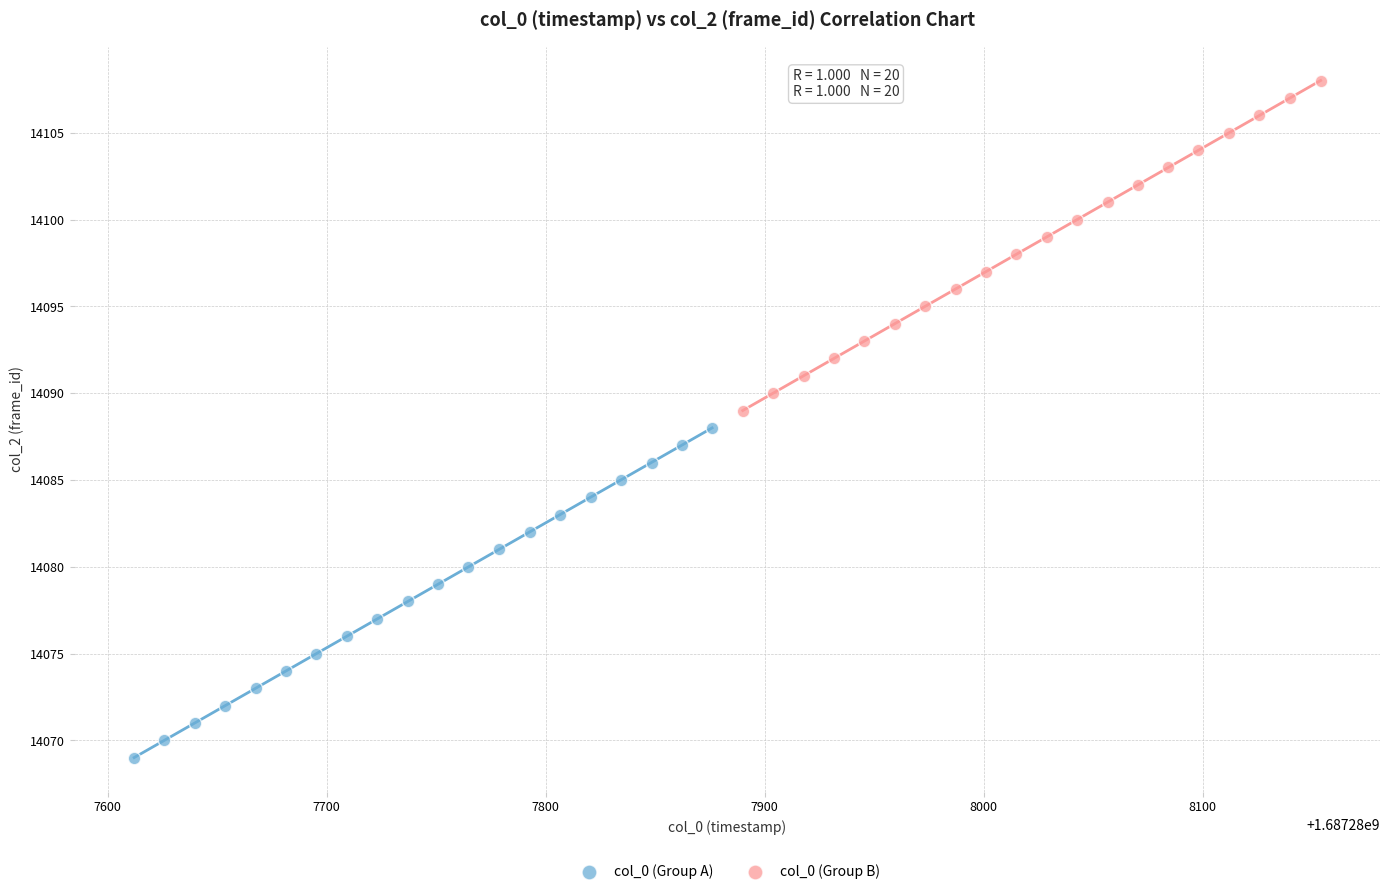

Which series reaches the minimum Y coordinate?

col_0 (Group A)